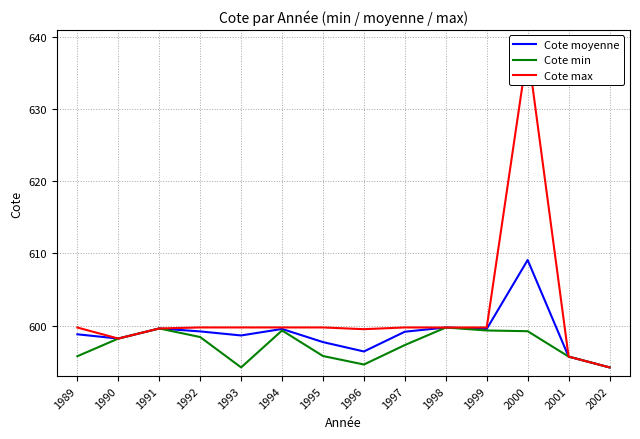

What is the value of the Cote min point at the 2nd from the left?

598.2